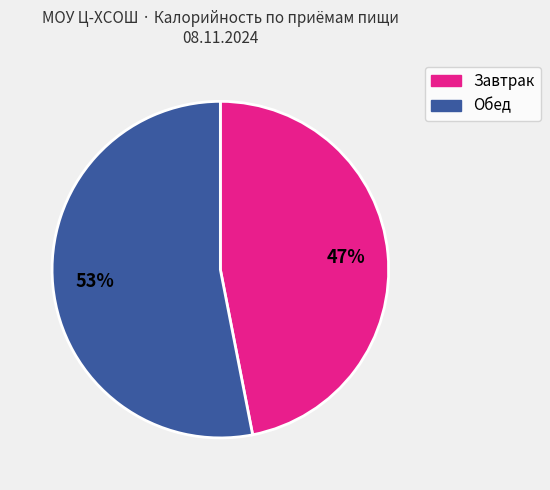

How many slices are in this pie chart?

2